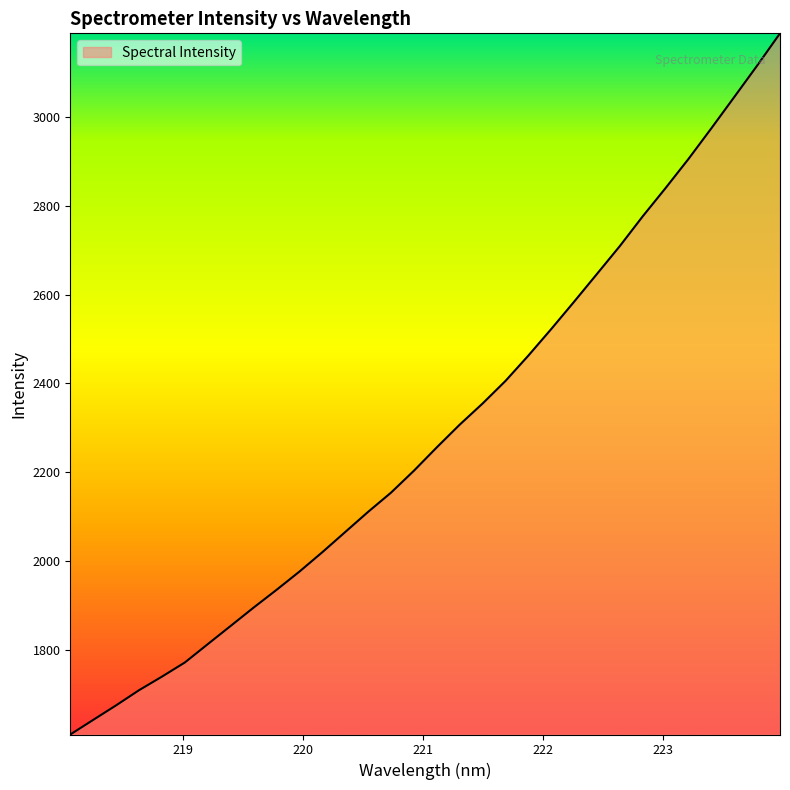

What is the difference between the maximum and minimum values?

1580.2